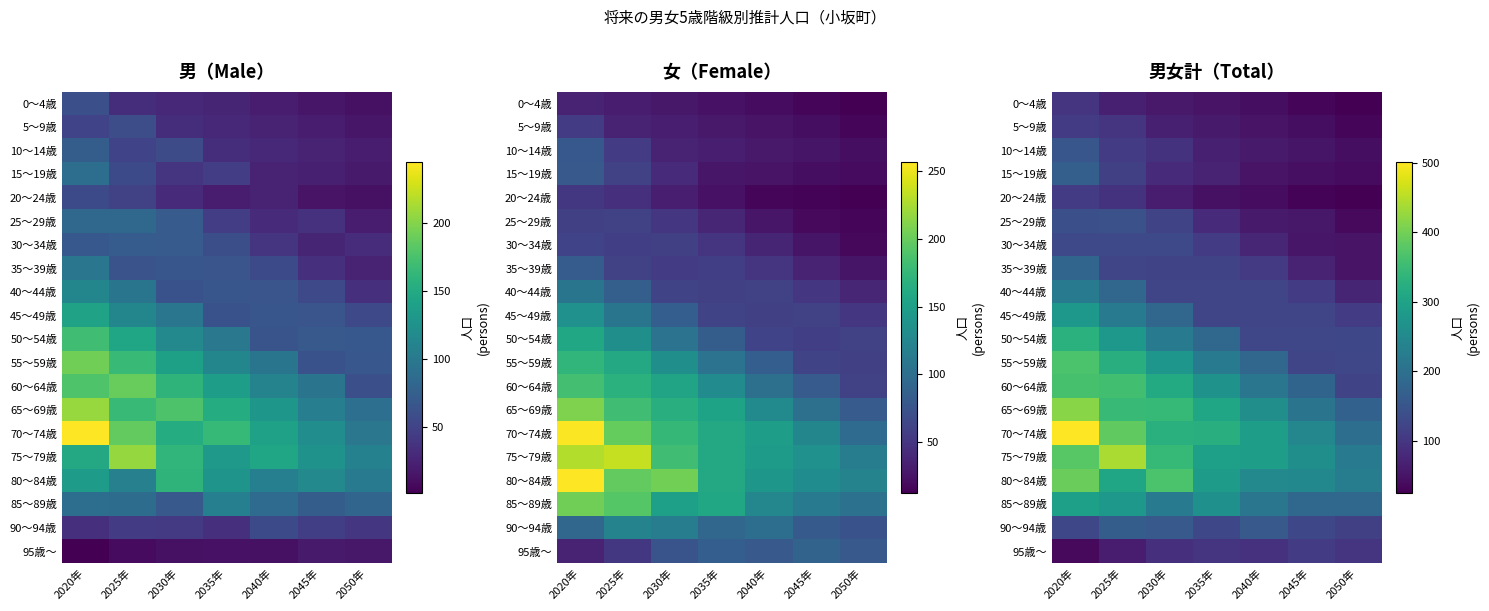

Rank the series at 2035年 from lowest to highest value.

20～24歳, 0～4歳, 5～9歳, 10～14歳, 15～19歳, 25～29歳, 95歳～, 30～34歳, 35～39歳, 40～44歳, 45～49歳, 90～94歳, 50～54歳, 55～59歳, 85～89歳, 60～64歳, 80～84歳, 75～79歳, 65～69歳, 70～74歳